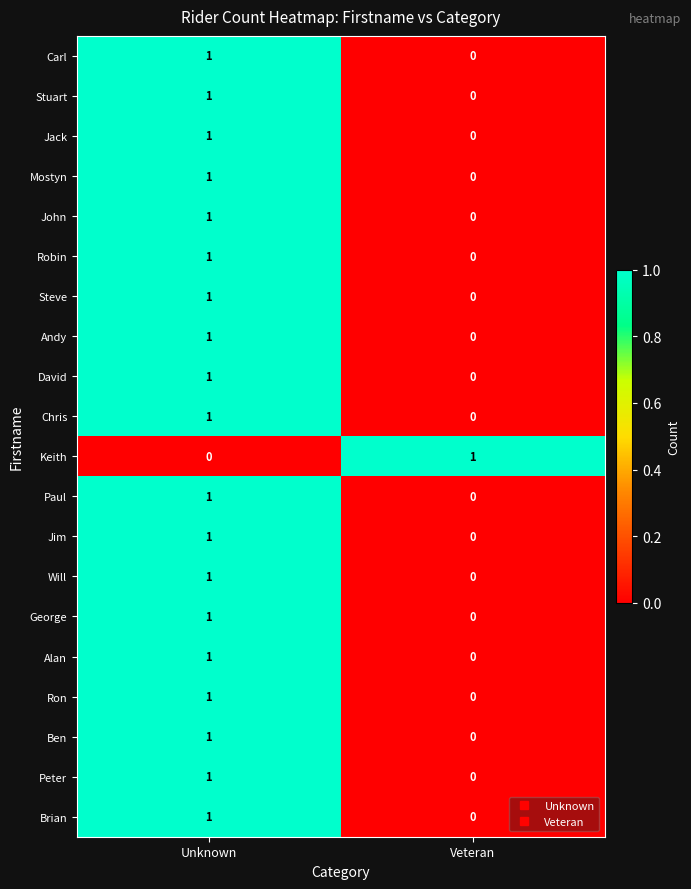

Which category has the highest value in the Paul series?

Unknown